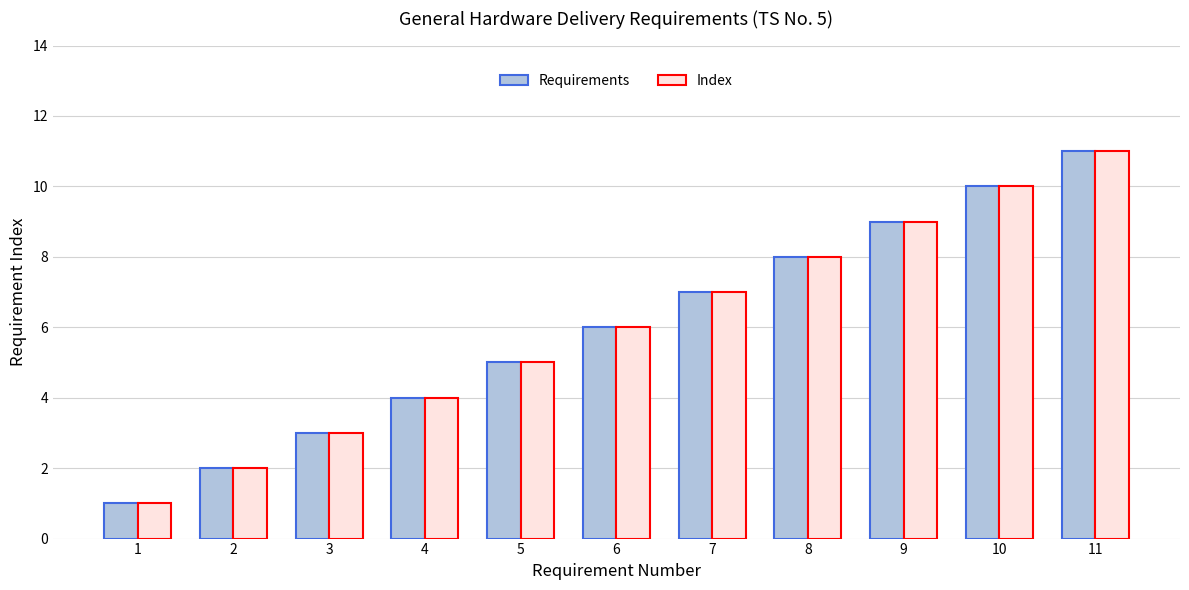

Does the chart contain any negative values?

No